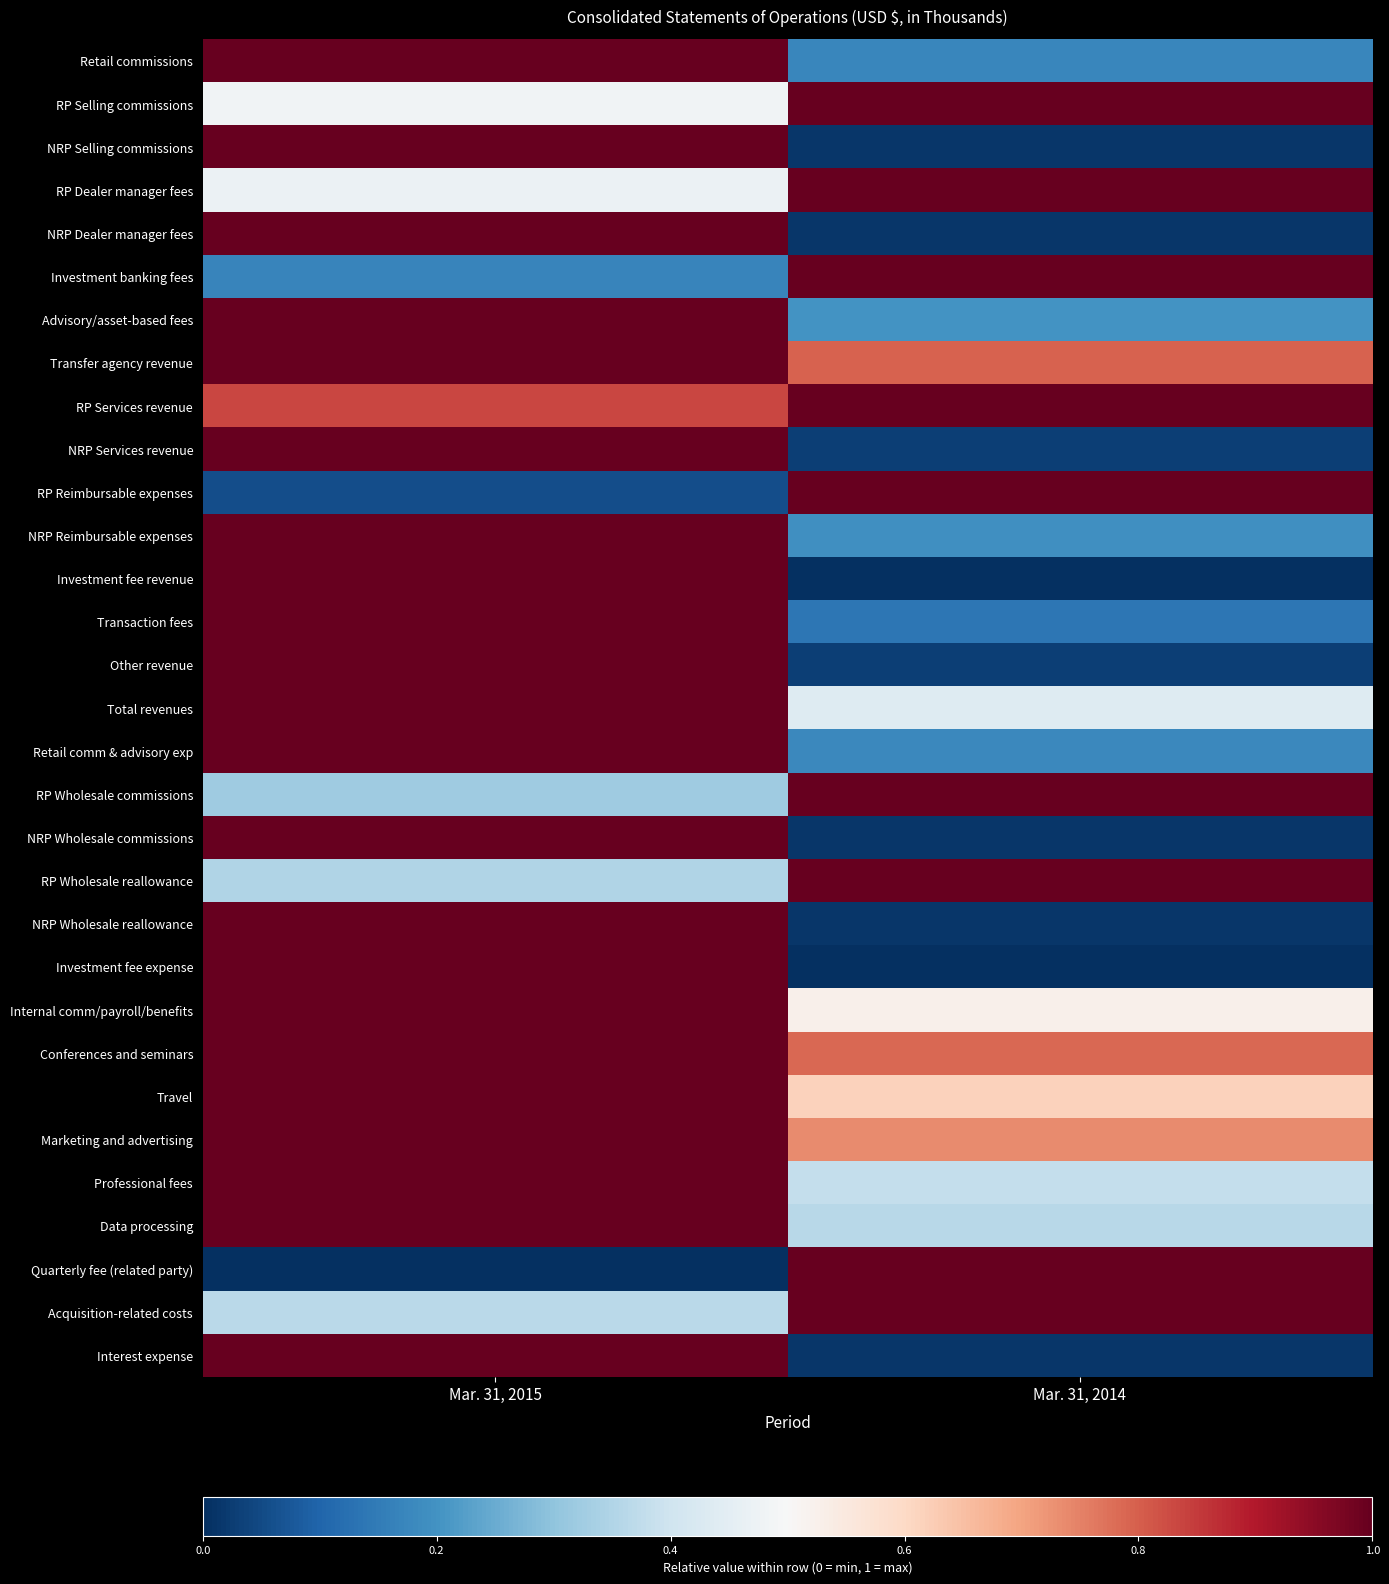

Reading right to left, what are all the values shown in this chart?

Retail commissions: Mar. 31, 2014=0.2	Mar. 31, 2015=1.0
RP Selling commissions: Mar. 31, 2014=1.0	Mar. 31, 2015=0.5
NRP Selling commissions: Mar. 31, 2014=0.0	Mar. 31, 2015=1.0
RP Dealer manager fees: Mar. 31, 2014=1.0	Mar. 31, 2015=0.5
NRP Dealer manager fees: Mar. 31, 2014=0.0	Mar. 31, 2015=1.0
Investment banking fees: Mar. 31, 2014=1.0	Mar. 31, 2015=0.2
Advisory/asset-based fees: Mar. 31, 2014=0.2	Mar. 31, 2015=1.0
Transfer agency revenue: Mar. 31, 2014=0.8	Mar. 31, 2015=1.0
RP Services revenue: Mar. 31, 2014=1.0	Mar. 31, 2015=0.8
NRP Services revenue: Mar. 31, 2014=0.0	Mar. 31, 2015=1.0
RP Reimbursable expenses: Mar. 31, 2014=1.0	Mar. 31, 2015=0.1
NRP Reimbursable expenses: Mar. 31, 2014=0.2	Mar. 31, 2015=1.0
Investment fee revenue: Mar. 31, 2014=0.0	Mar. 31, 2015=1.0
Transaction fees: Mar. 31, 2014=0.1	Mar. 31, 2015=1.0
Other revenue: Mar. 31, 2014=0.0	Mar. 31, 2015=1.0
Total revenues: Mar. 31, 2014=0.4	Mar. 31, 2015=1.0
Retail comm & advisory exp: Mar. 31, 2014=0.2	Mar. 31, 2015=1.0
RP Wholesale commissions: Mar. 31, 2014=1.0	Mar. 31, 2015=0.3
NRP Wholesale commissions: Mar. 31, 2014=0.0	Mar. 31, 2015=1.0
RP Wholesale reallowance: Mar. 31, 2014=1.0	Mar. 31, 2015=0.3
NRP Wholesale reallowance: Mar. 31, 2014=0.0	Mar. 31, 2015=1.0
Investment fee expense: Mar. 31, 2014=0.0	Mar. 31, 2015=1.0
Internal comm/payroll/benefits: Mar. 31, 2014=0.5	Mar. 31, 2015=1.0
Conferences and seminars: Mar. 31, 2014=0.8	Mar. 31, 2015=1.0
Travel: Mar. 31, 2014=0.6	Mar. 31, 2015=1.0
Marketing and advertising: Mar. 31, 2014=0.7	Mar. 31, 2015=1.0
Professional fees: Mar. 31, 2014=0.4	Mar. 31, 2015=1.0
Data processing: Mar. 31, 2014=0.4	Mar. 31, 2015=1.0
Quarterly fee (related party): Mar. 31, 2014=1.0	Mar. 31, 2015=0.0
Acquisition-related costs: Mar. 31, 2014=1.0	Mar. 31, 2015=0.4
Interest expense: Mar. 31, 2014=0.0	Mar. 31, 2015=1.0